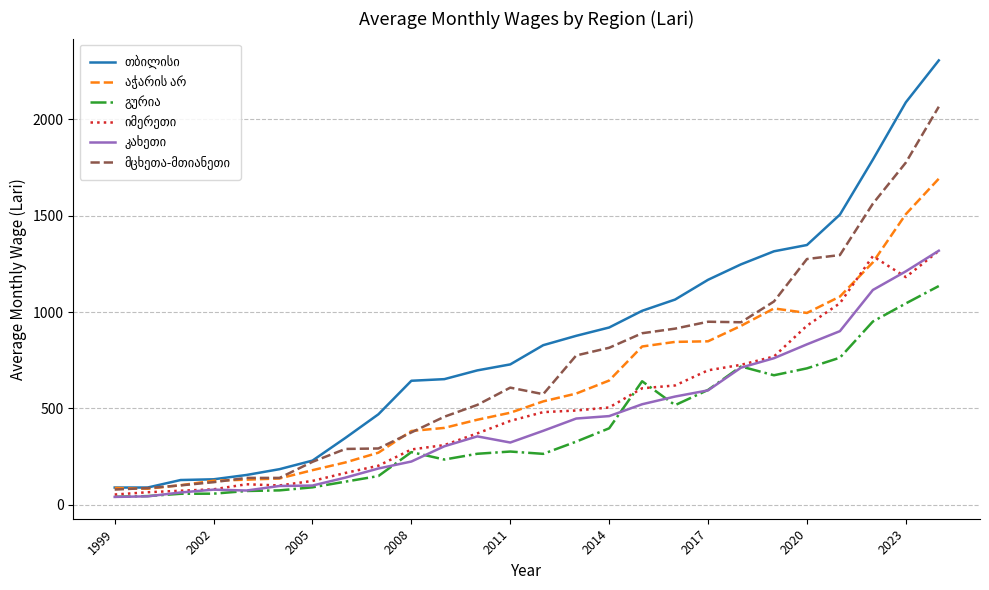

What is the greatest value displayed?

2306.1